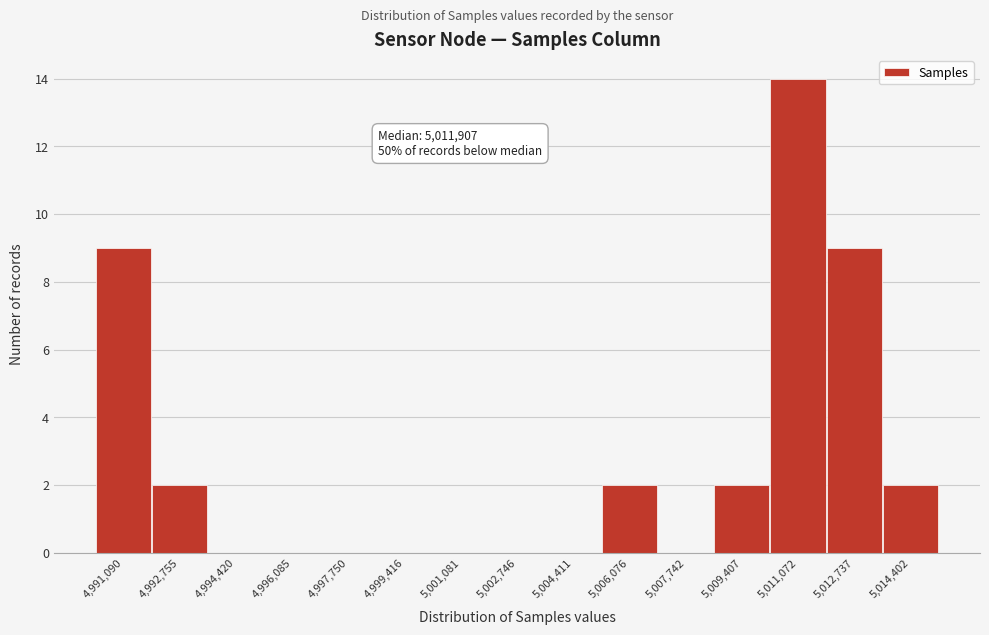

Reading left to right, what are all the values shown in this chart?

4,991,090=9	4,992,755=2	4,994,420=0	4,996,085=0	4,997,750=0	4,999,416=0	5,001,081=0	5,002,746=0	5,004,411=0	5,006,076=2	5,007,742=0	5,009,407=2	5,011,072=14	5,012,737=9	5,014,402=2